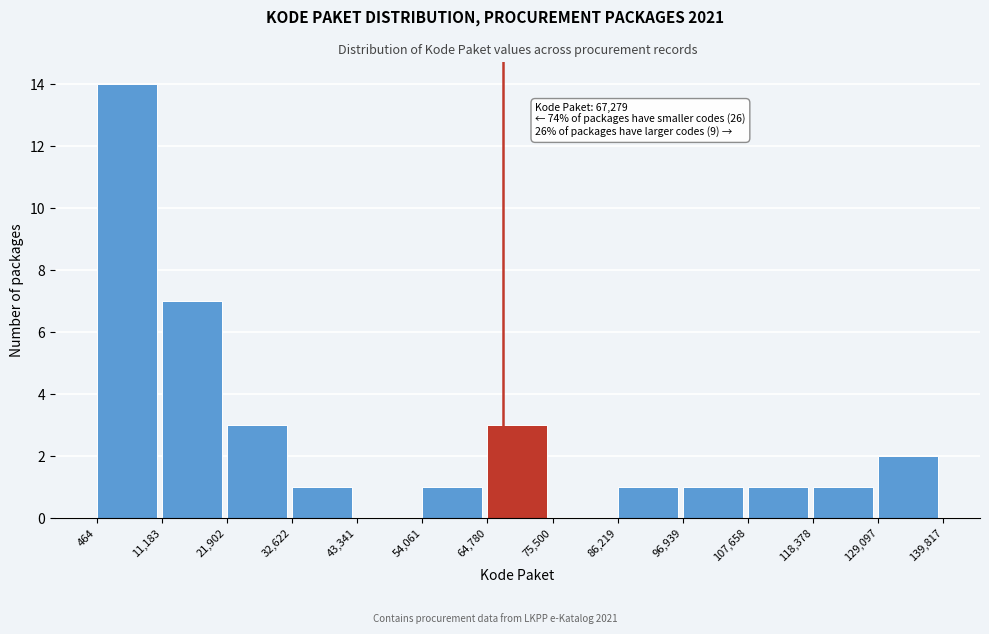

Which range on the x-axis has the tallest bar?

464 to 11,183